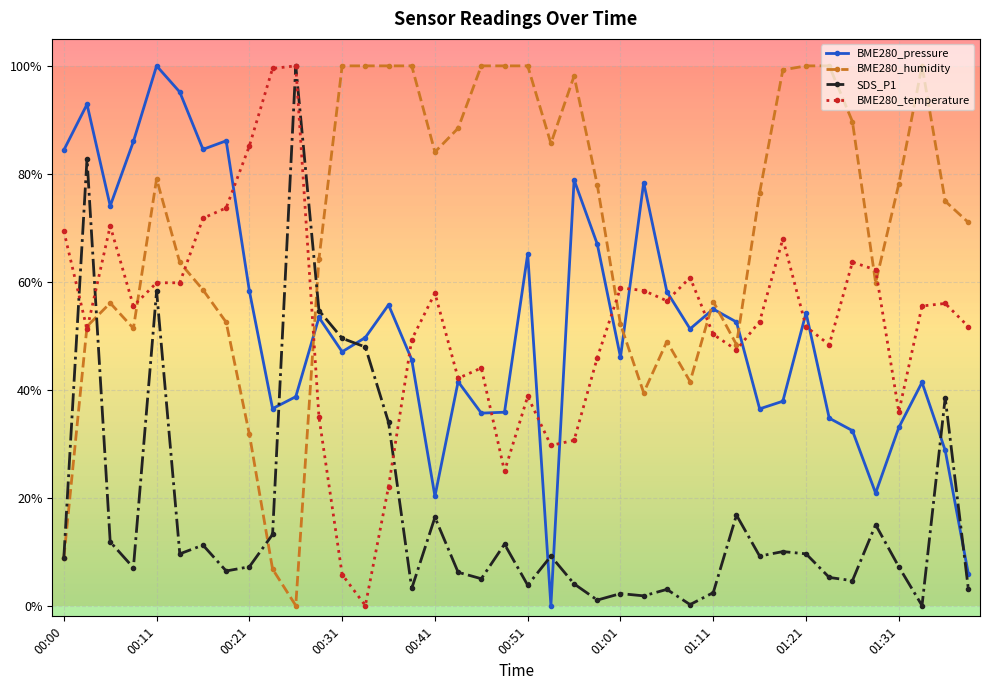

What are all the series names shown in the legend?

BME280_pressure, BME280_humidity, SDS_P1, BME280_temperature